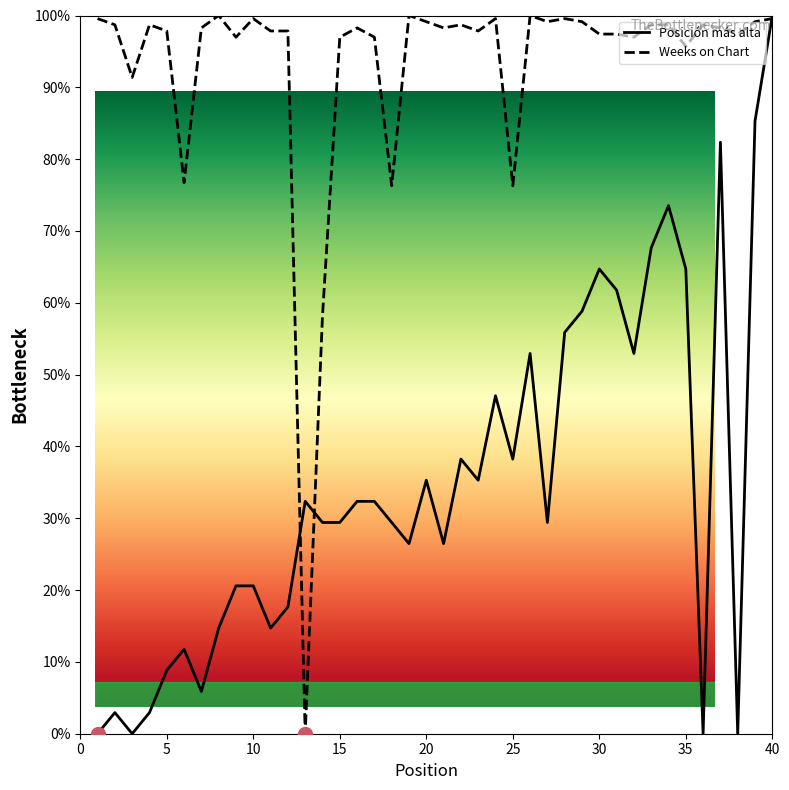

What is the difference between the highest and lowest values at 9?

76.4